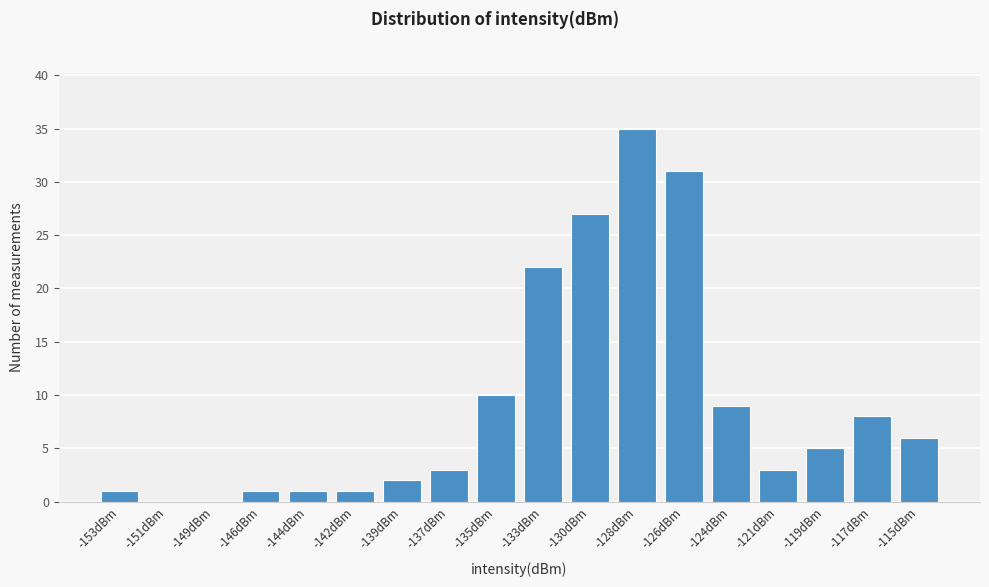

Reading right to left, extract all data points from this chart.

-115dBm=6	-117dBm=8	-119dBm=5	-121dBm=3	-124dBm=9	-126dBm=31	-128dBm=35	-130dBm=27	-133dBm=22	-135dBm=10	-137dBm=3	-139dBm=2	-142dBm=1	-144dBm=1	-146dBm=1	-149dBm=0	-151dBm=0	-153dBm=1